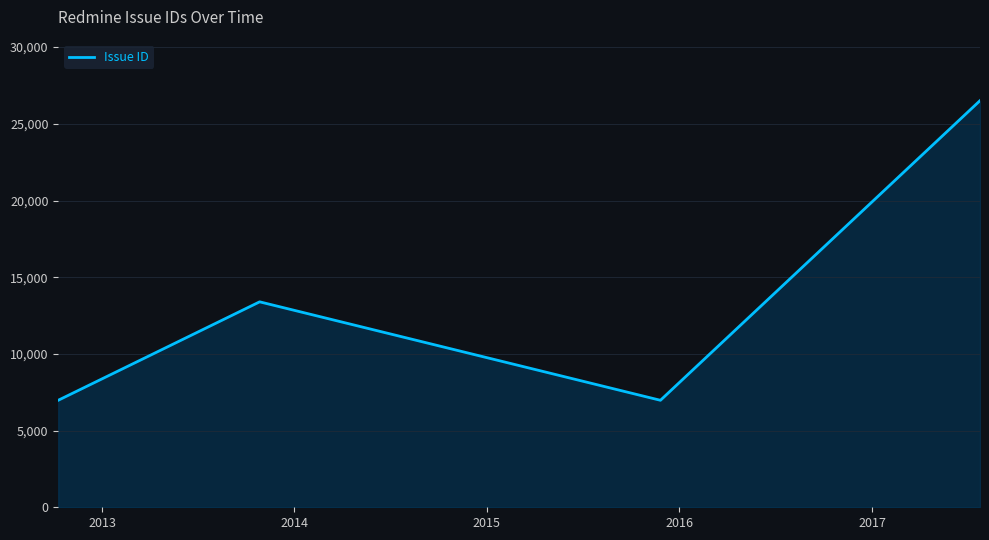

What is the difference between the maximum and second lowest values?

19533